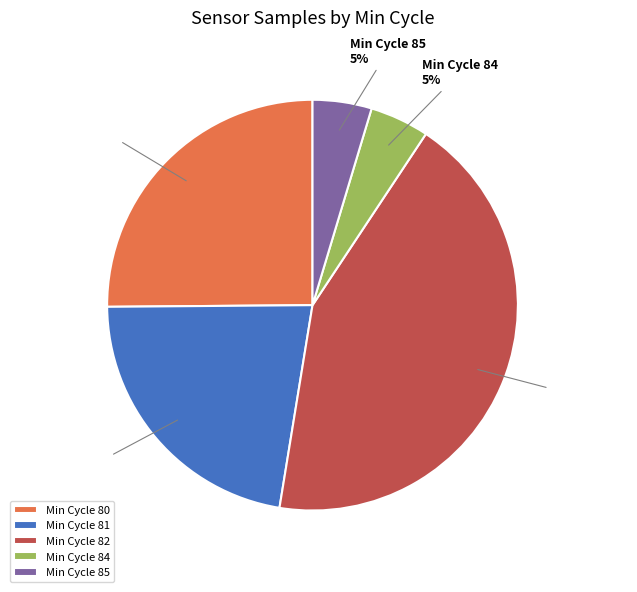

Is there a majority slice in this chart?

No